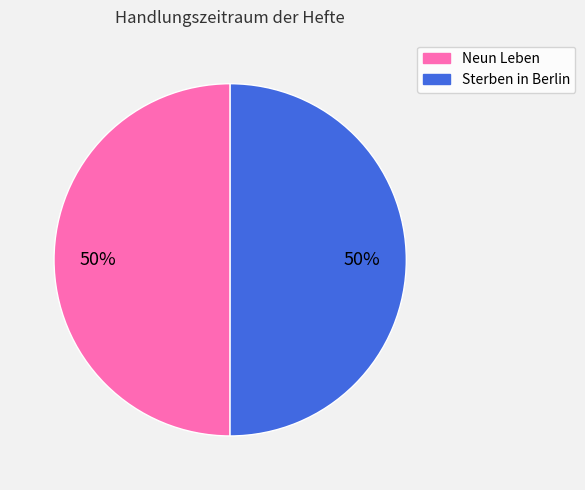

To the nearest percent, what portion does Sterben in Berlin represent?

50%